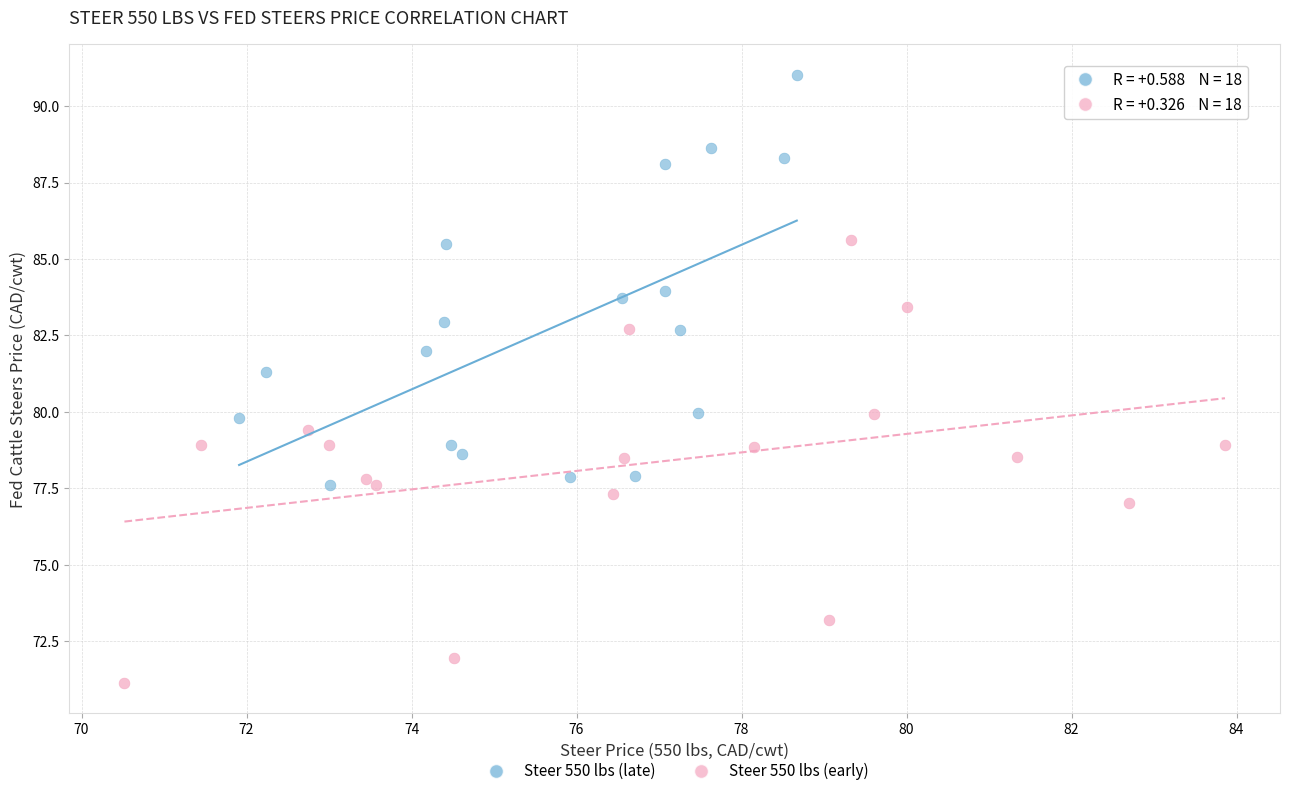

Which series contains the lowest Y value?

Steer 550 lbs (early)